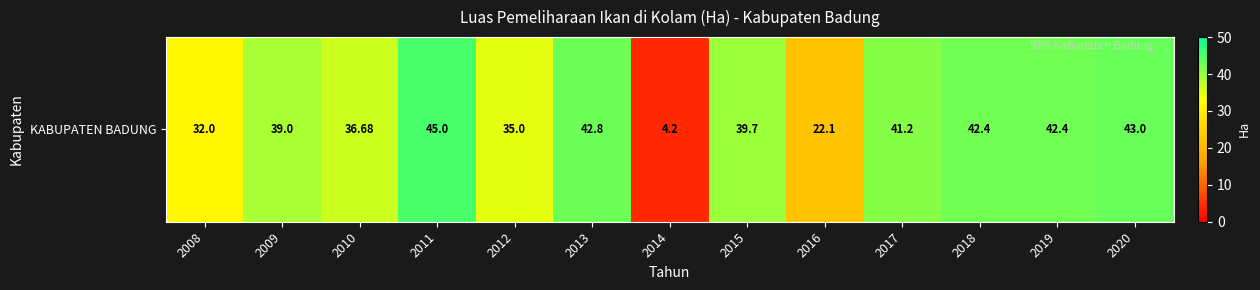

What is the sum of all values?

465.5